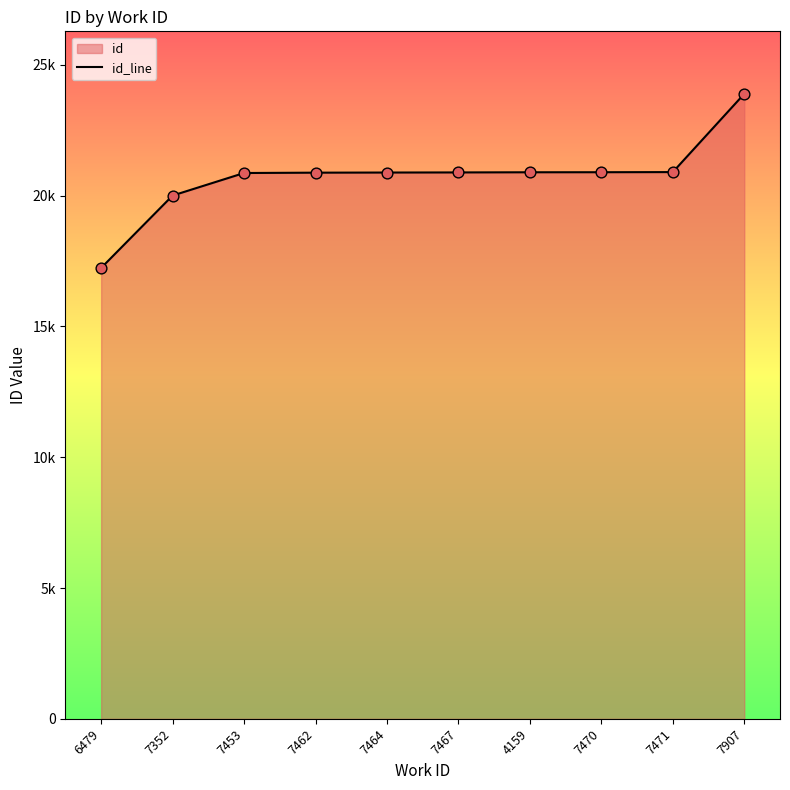

What is the ratio of the value at 7453 to the value at 7462?

1.0